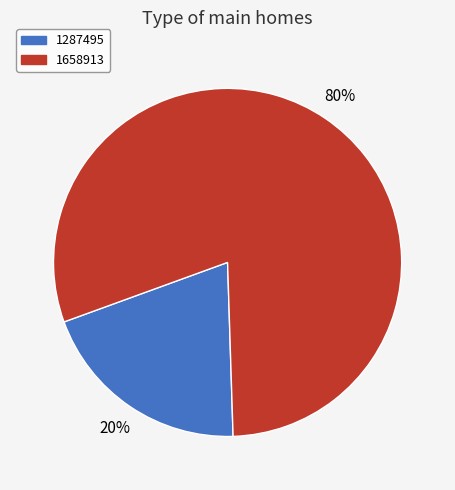

To the nearest percent, what is the average slice percentage?

50%